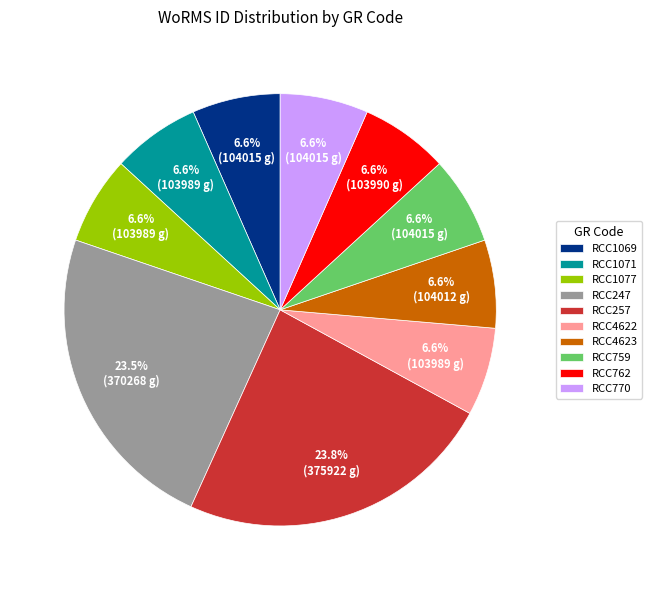

Approximately how many times larger is the value at RCC247 compared to RCC770?

3.6